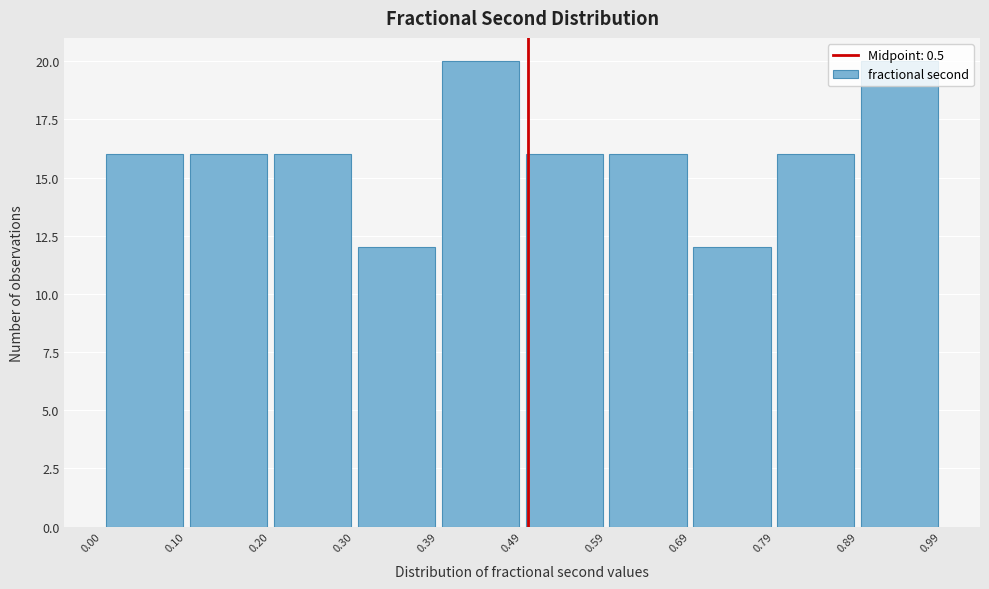

Reading left to right, transcribe this chart: for each bar, give the range it covers on the x-axis and its height. The values are not printed on the chart, so give them approximately, as read against the axis.

0.00 to 0.10: 16
0.10 to 0.20: 16
0.20 to 0.30: 16
0.30 to 0.39: 12
0.39 to 0.49: 20
0.49 to 0.59: 16
0.59 to 0.69: 16
0.69 to 0.79: 12
0.79 to 0.89: 16
0.89 to 0.99: 20